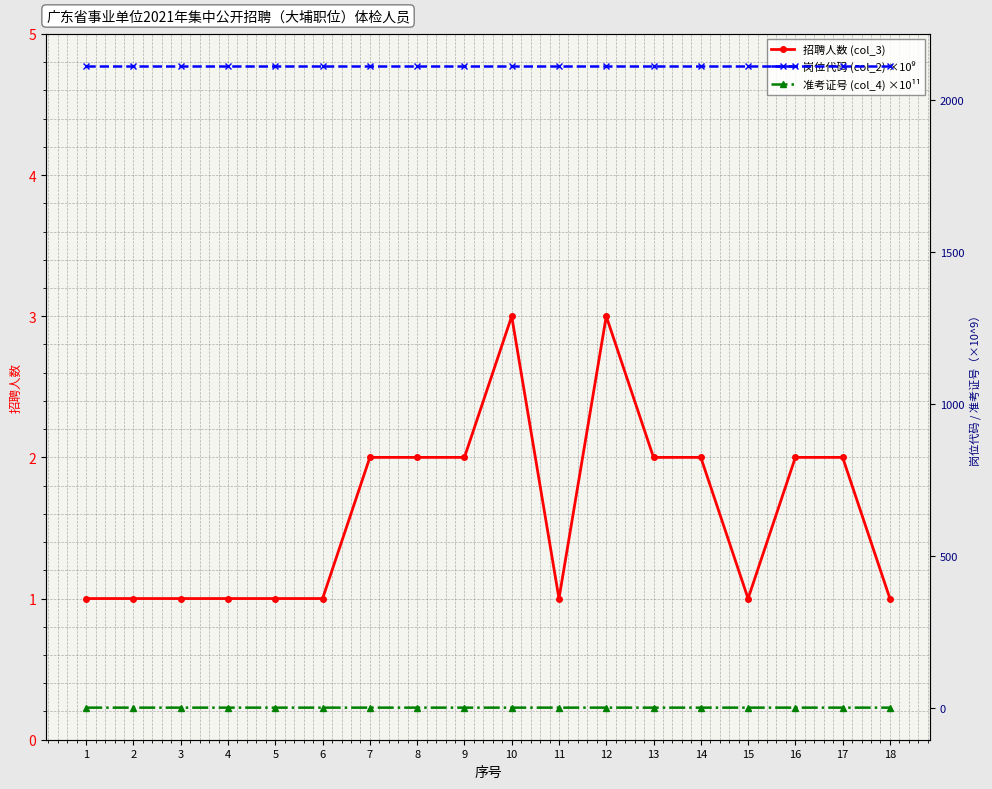

List the labels in order of 准考证号 (col_4) ×10¹¹ value, largest first.

1, 15, 4, 9, 13, 18, 14, 11, 2, 12, 10, 3, 8, 16, 6, 5, 17, 7